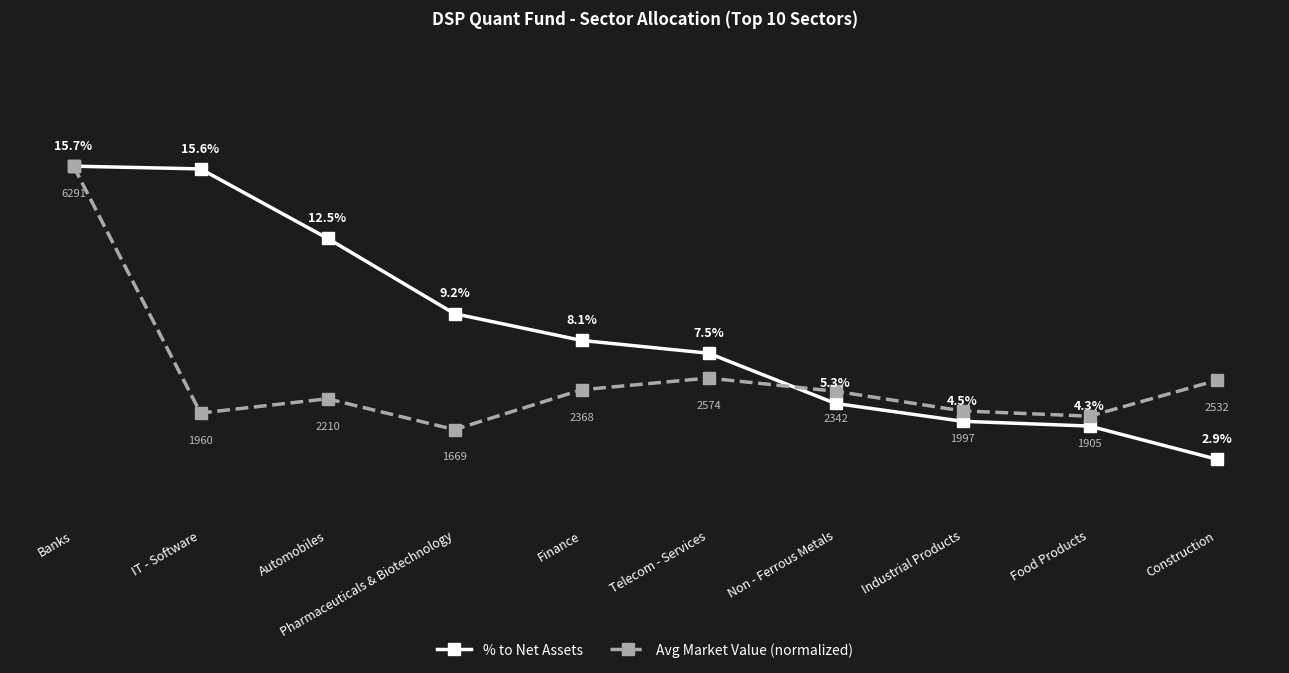

Between Finance and Construction, which series saw the biggest shift?

% to Net Assets